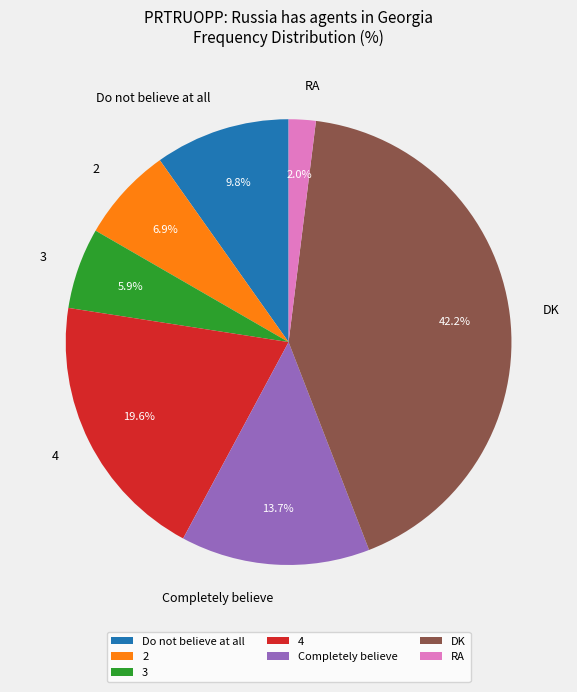

Is RA the majority of the pie?

No